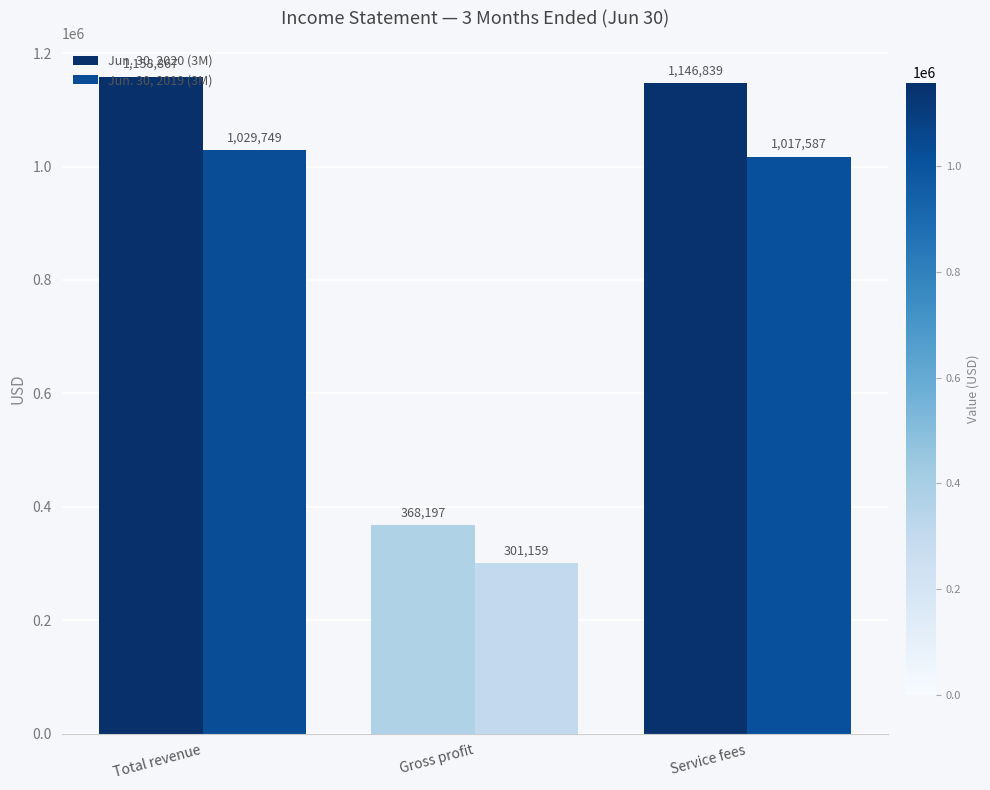

Are the bars horizontal?

No